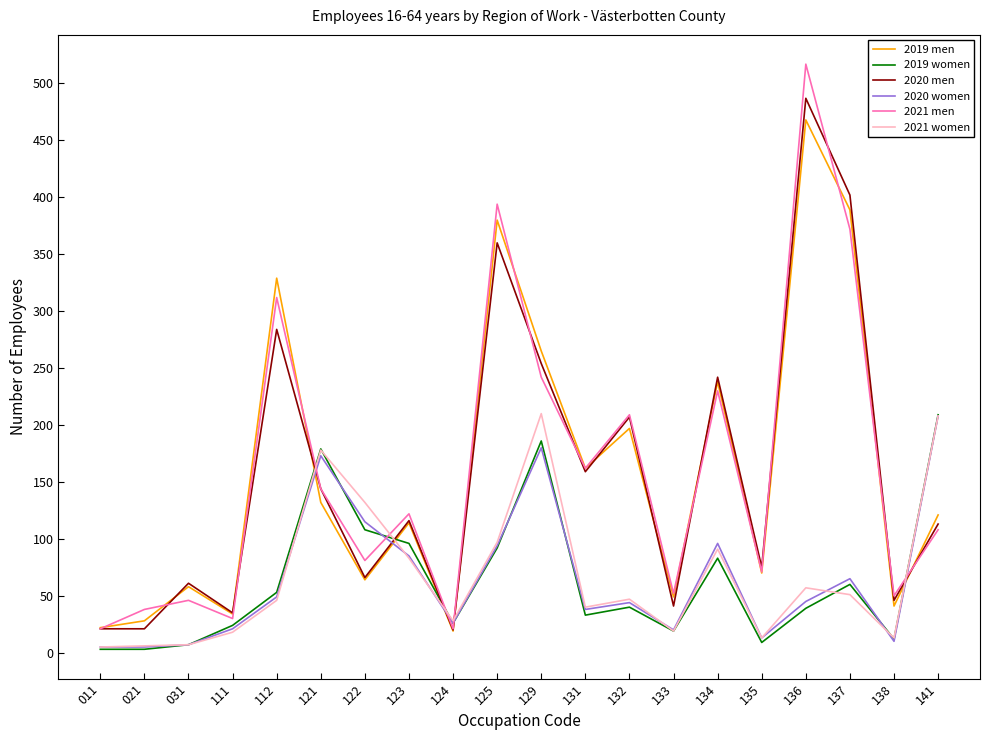

At which label does 2019 women reach its peak?

141